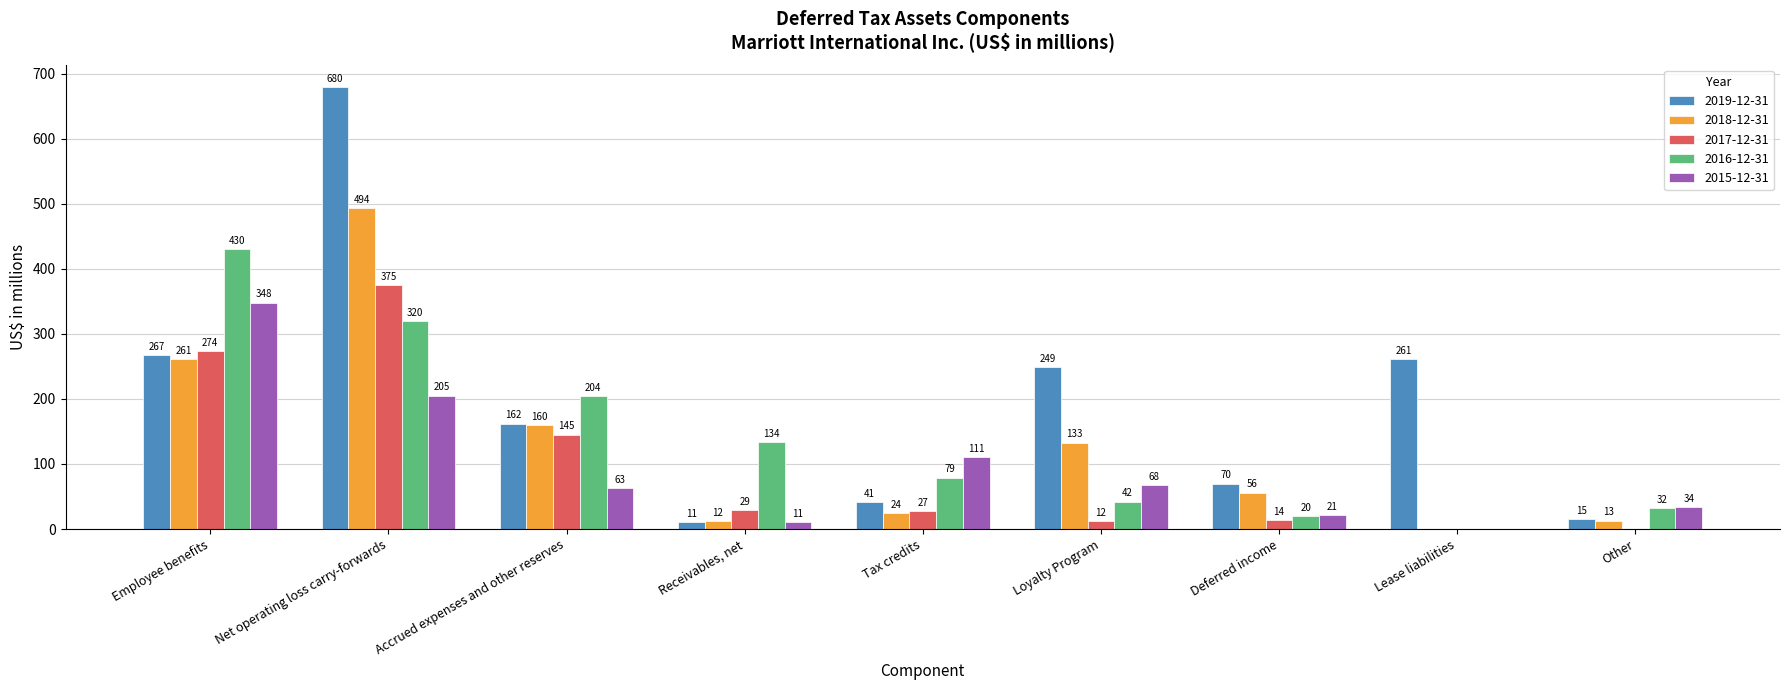

Which series changed the most between Loyalty Program and Lease liabilities?

2018-12-31